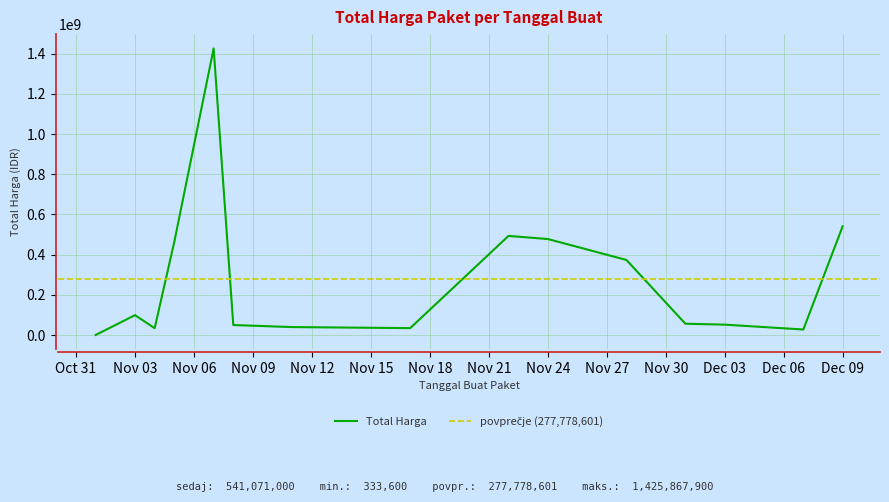

What is the value of the 5th point from the left?

1425867900